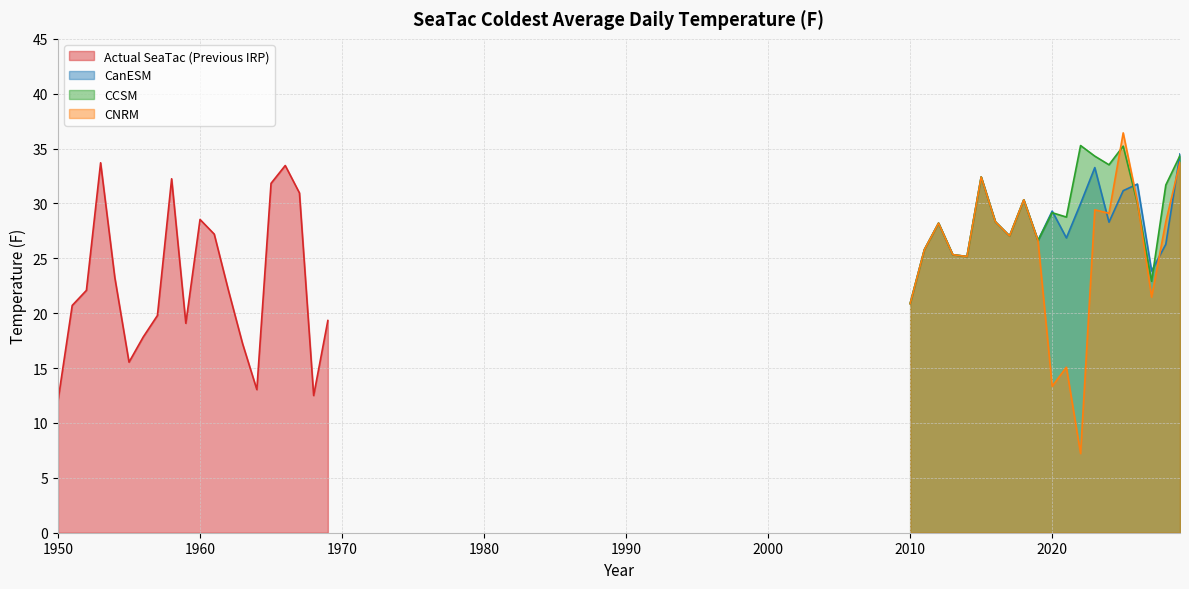

What is the minimum value shown in the chart?

7.2